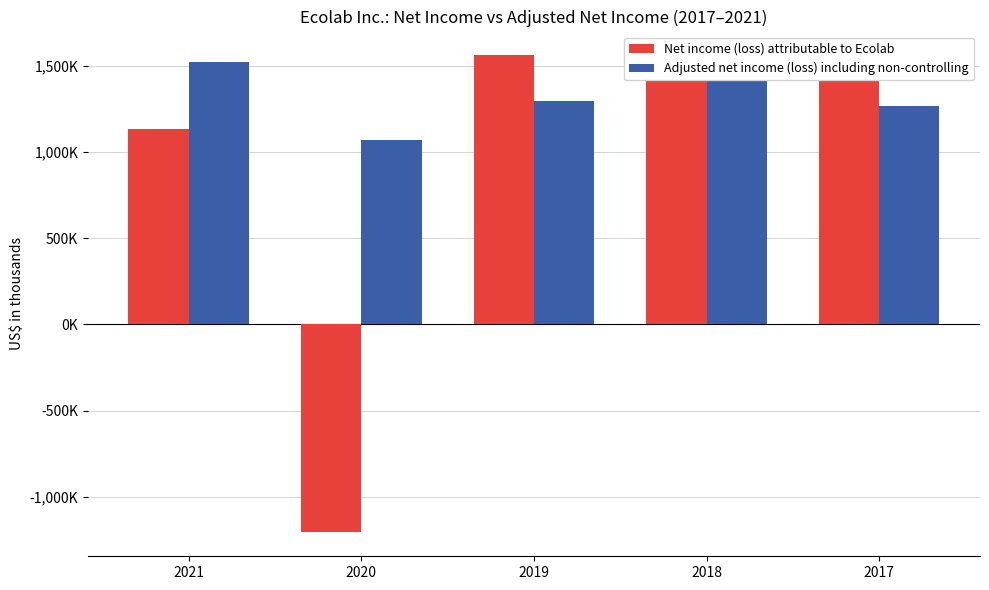

Reading left to right, what are all the values shown in this chart?

Net income (loss) attributable to Ecolab: 2021=1129900	2020=-1205100	2019=1558900	2018=1429100	2017=1508400
Adjusted net income (loss) including non-controlling: 2021=1520000	2020=1066200	2019=1296800	2018=1460300	2017=1265800